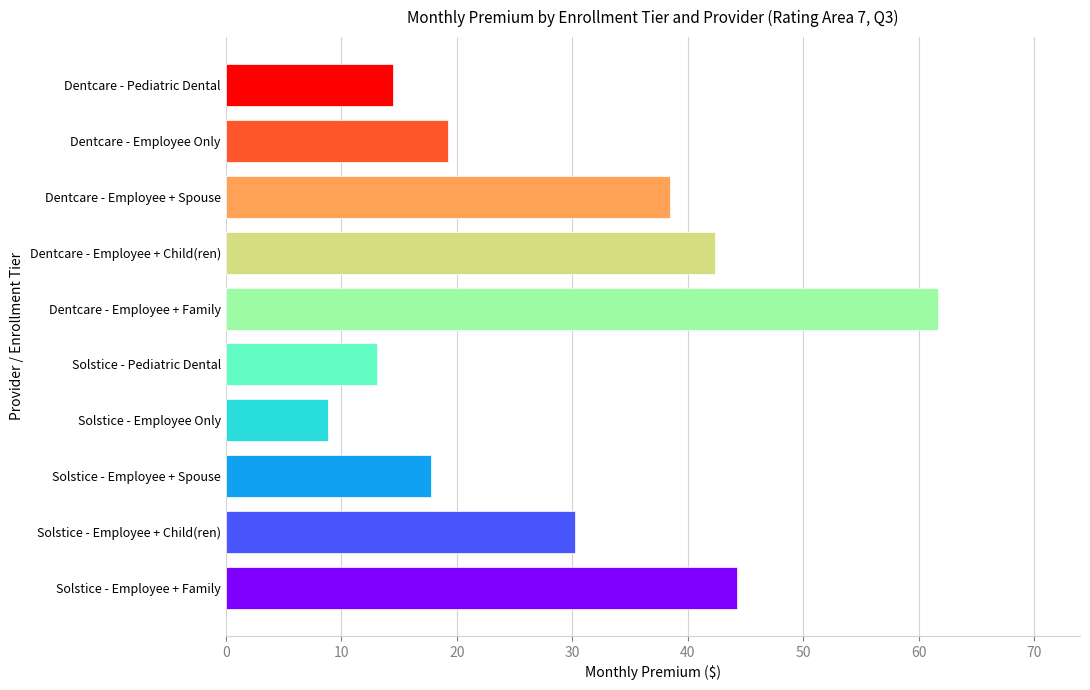

Which label corresponds to the smallest value in the chart?

Solstice - Employee Only